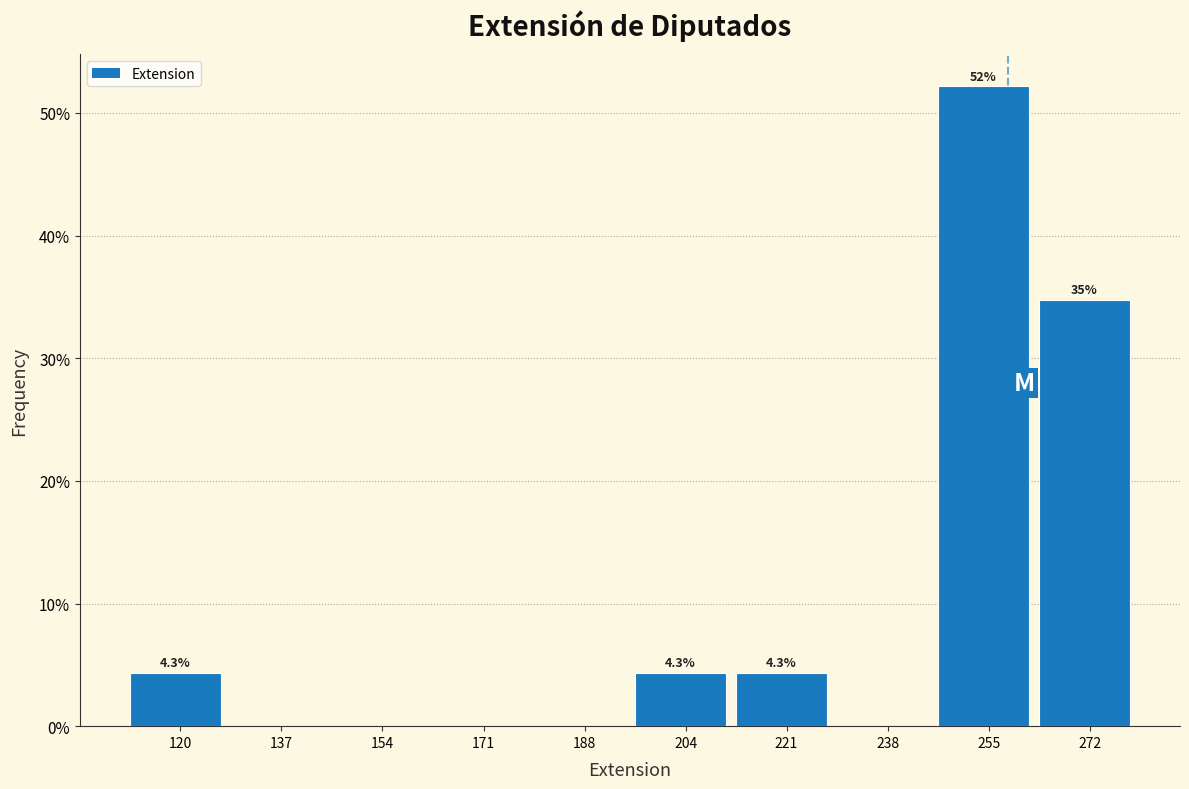

Which range on the x-axis has the tallest bar?

246.4 to 263.2